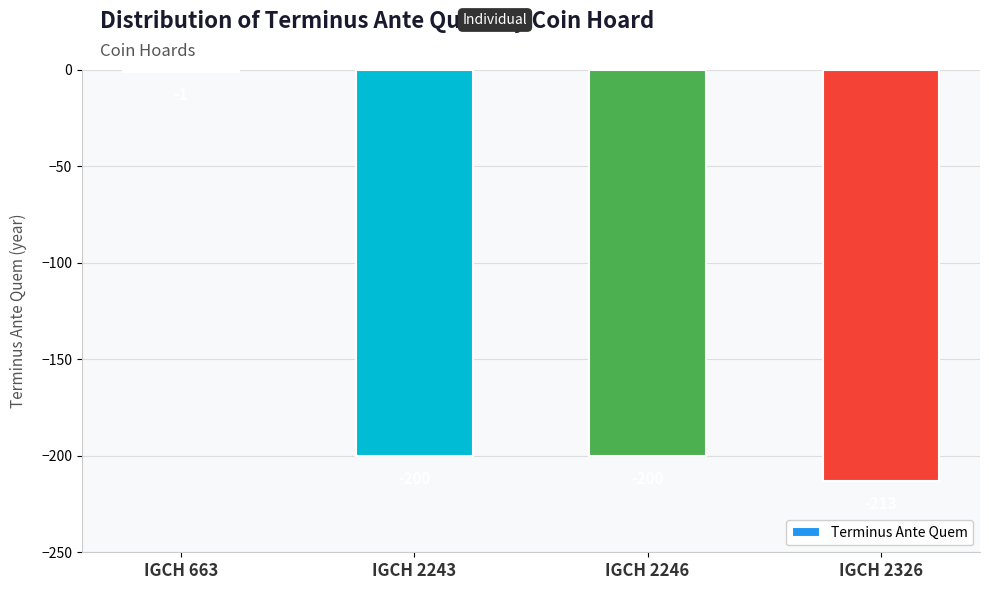

What is the smallest value displayed?

-213